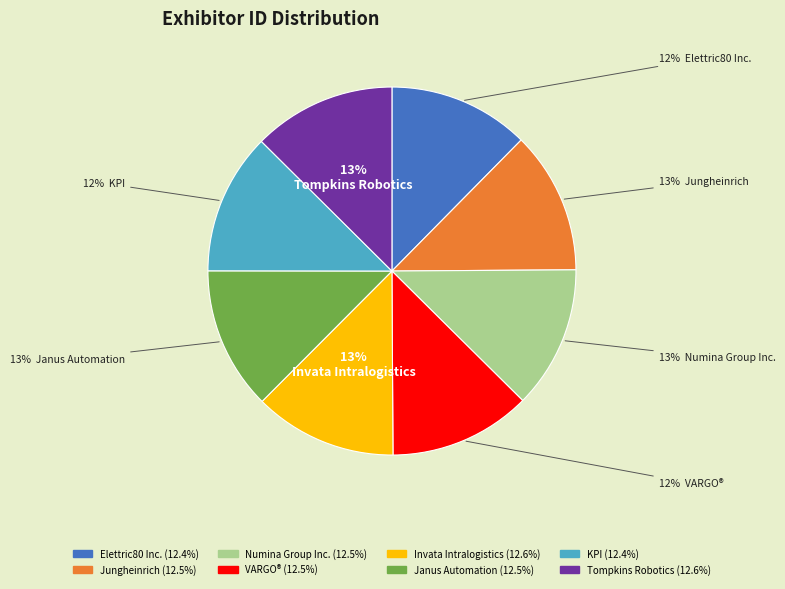

How many segments does this pie chart have?

8